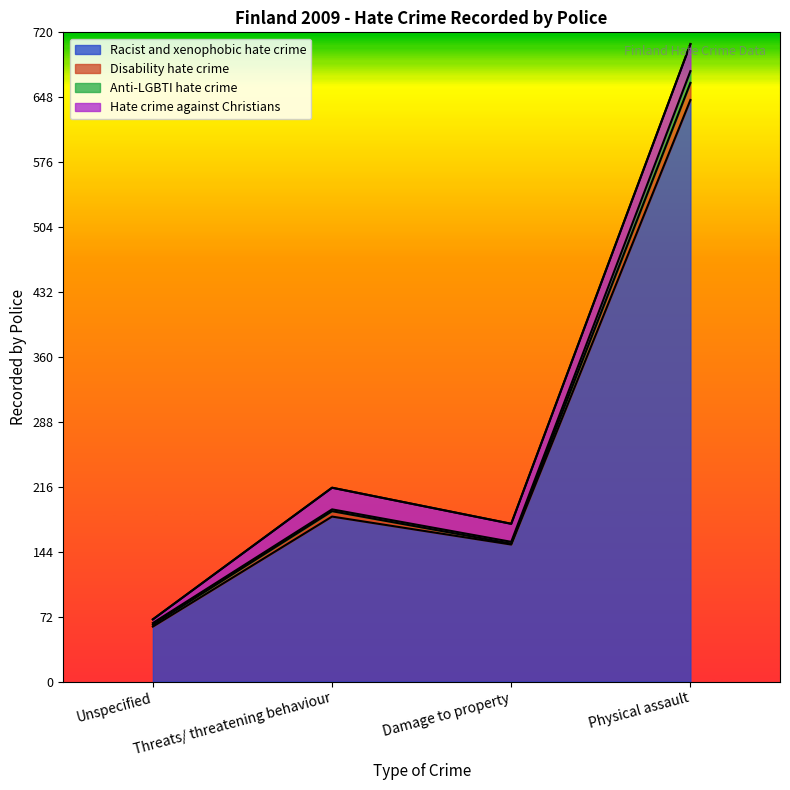

Is it true that Racist and xenophobic hate crime equals 61 at Unspecified?

True